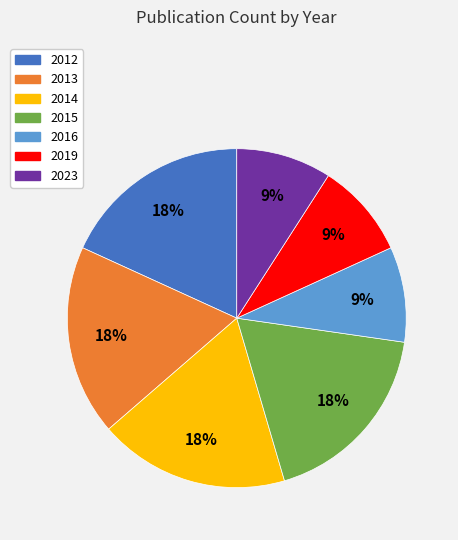

What percentage is the 2013 slice, to the nearest percent?

18%